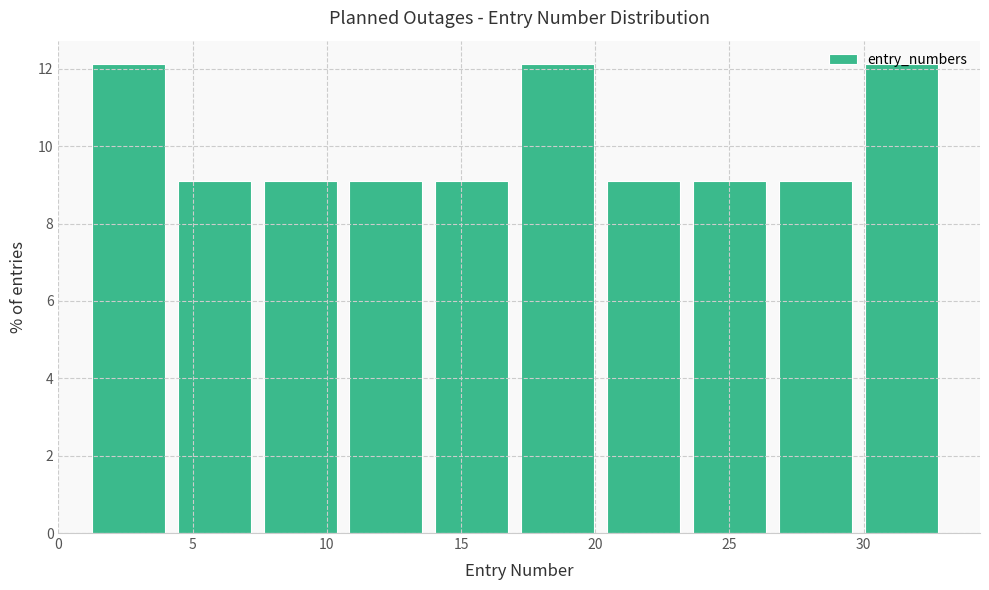

How tall is the bar that spans 23.4 to 26.6 on the x-axis? Neither the bar edges nor the heights are printed on the chart, so give them approximately, as read against the axes.

9.0